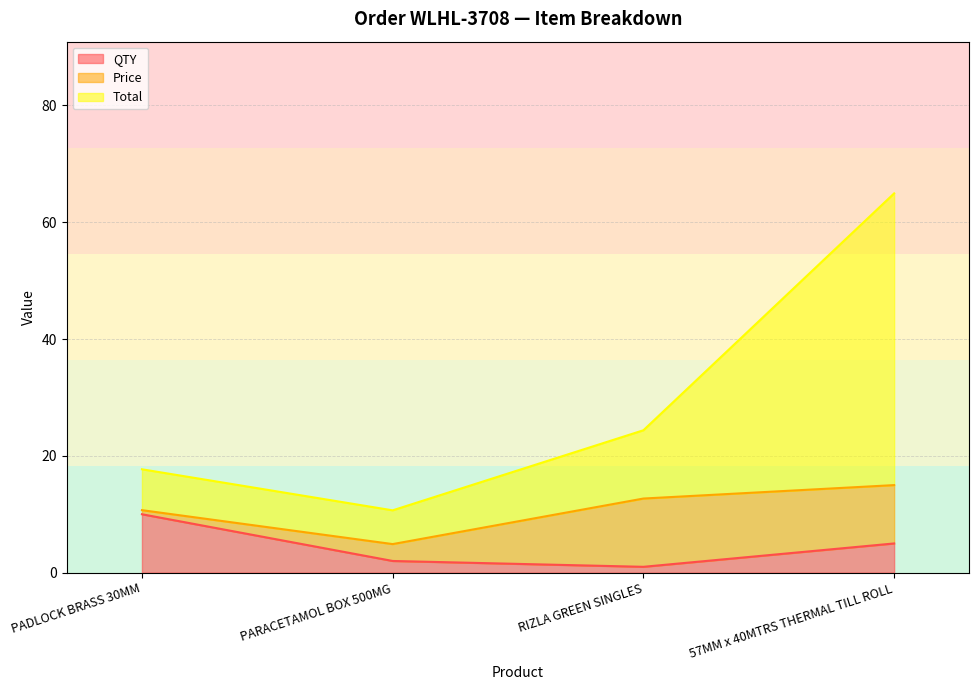

The value of QTY at PARACETAMOL BOX 500MG is 3.2. True or false?

False